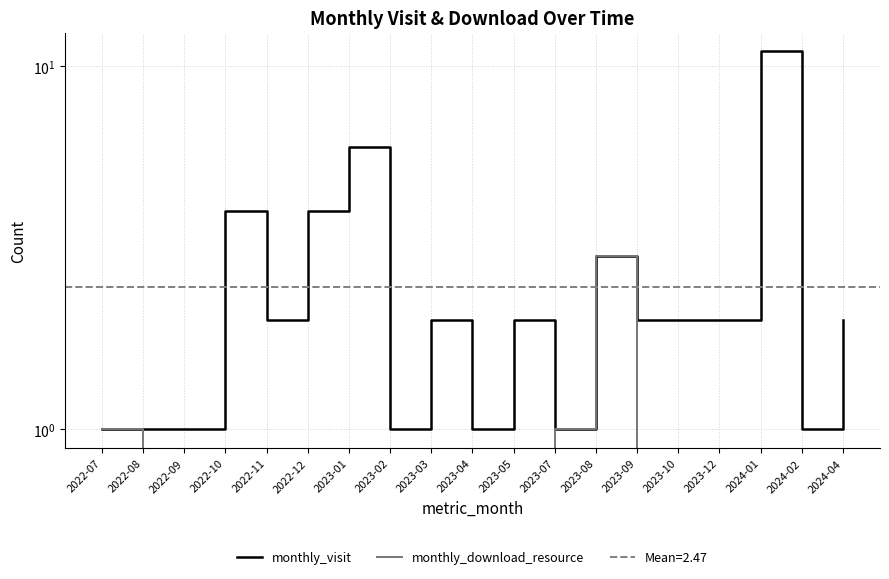

What is the label of the 4th point from the left?

2022-10